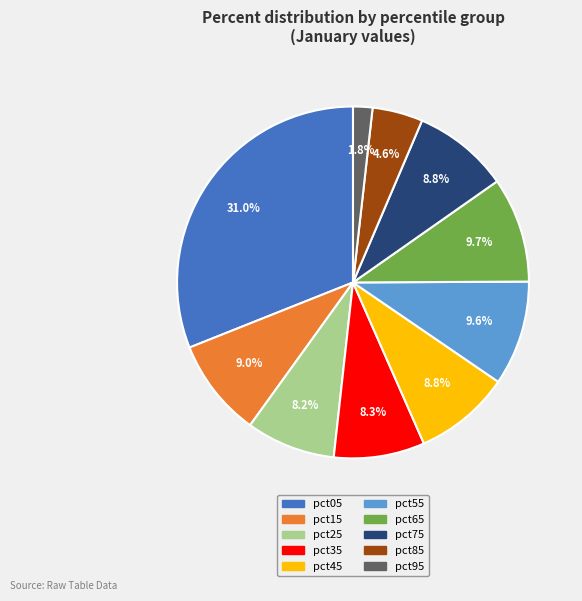

To the nearest percent, what is the difference between the largest and smallest slice percentages?

29%